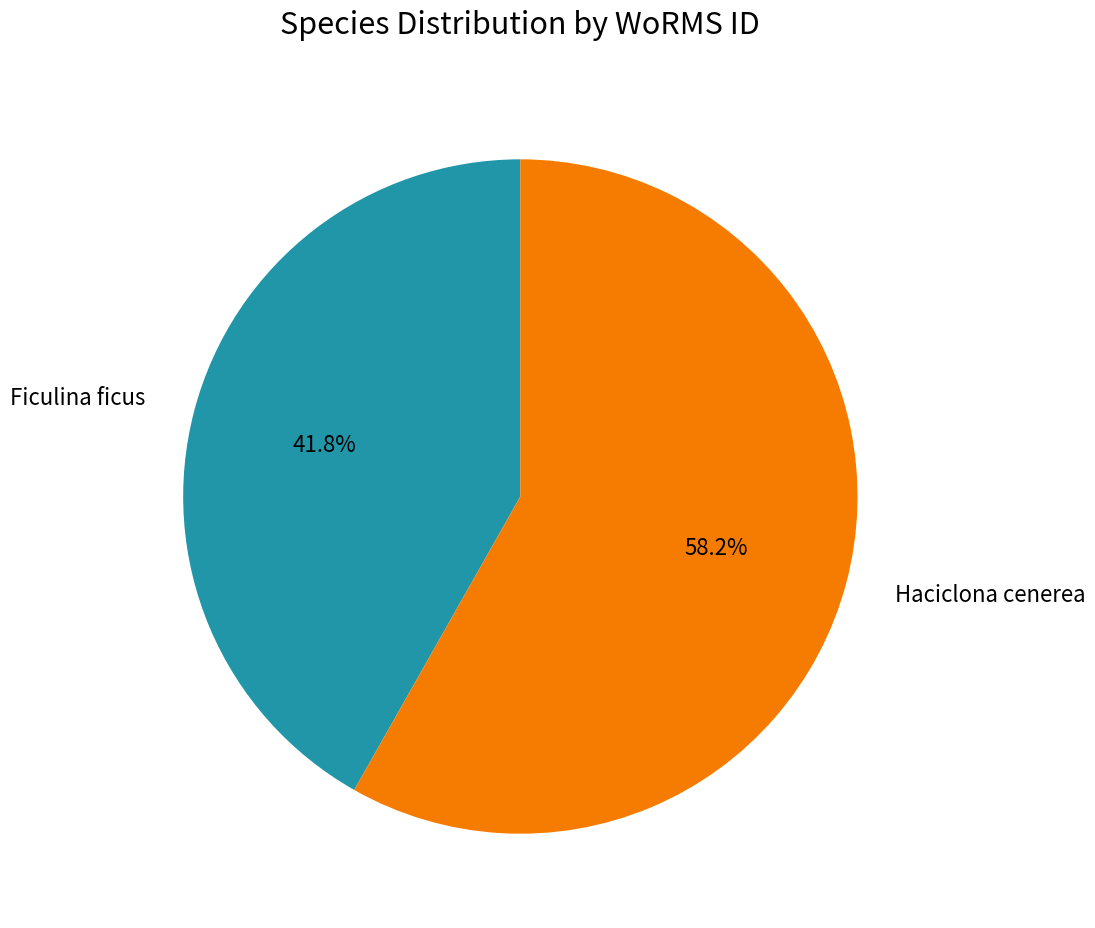

What percentage do Haciclona cenerea and Ficulina ficus together represent?

100.0%